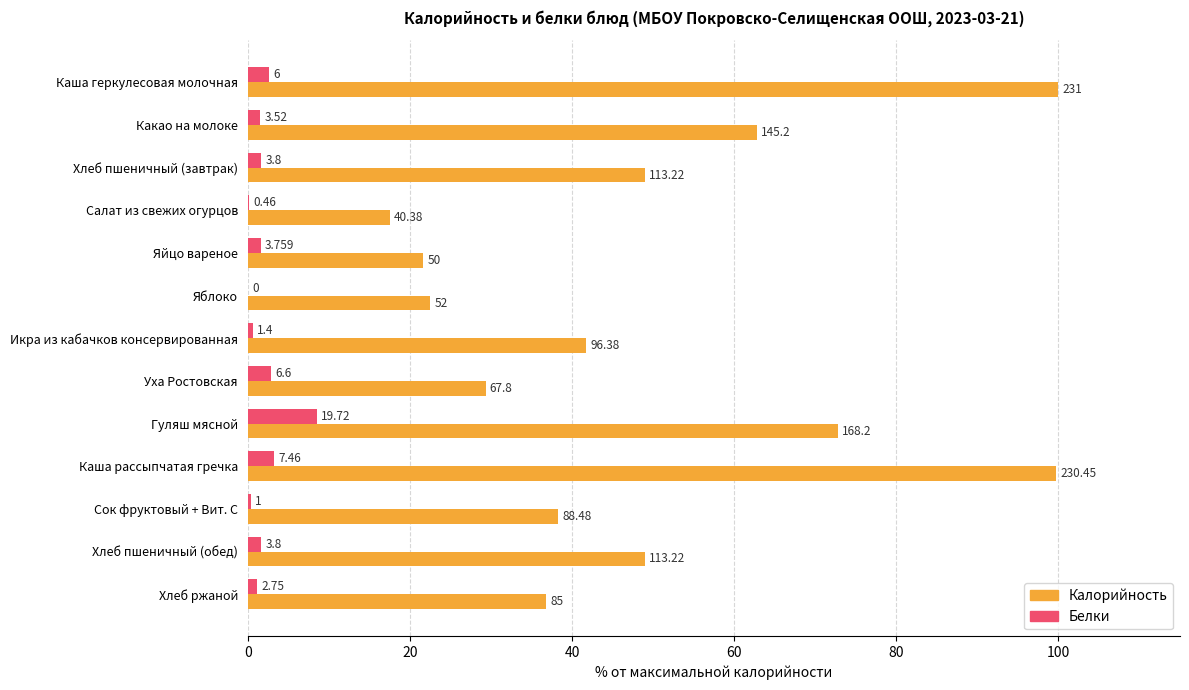

What are all the series names shown in the legend?

Калорийность, Белки